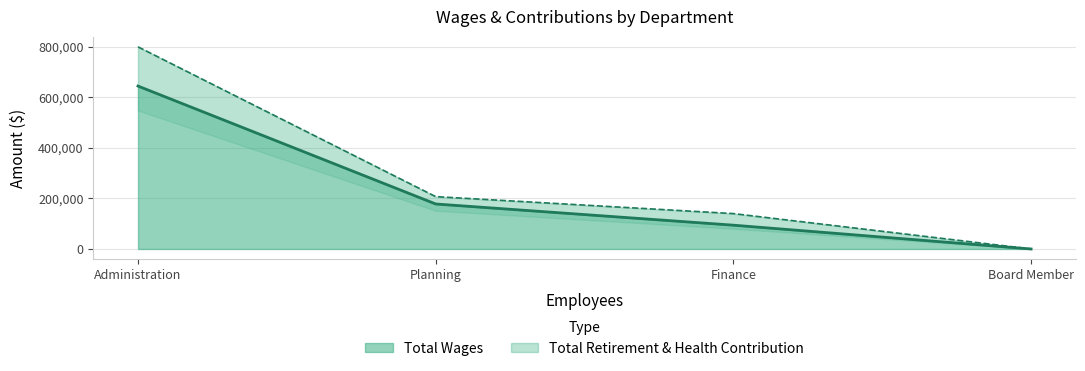

What is the difference between the highest and lowest values at Planning?

29131